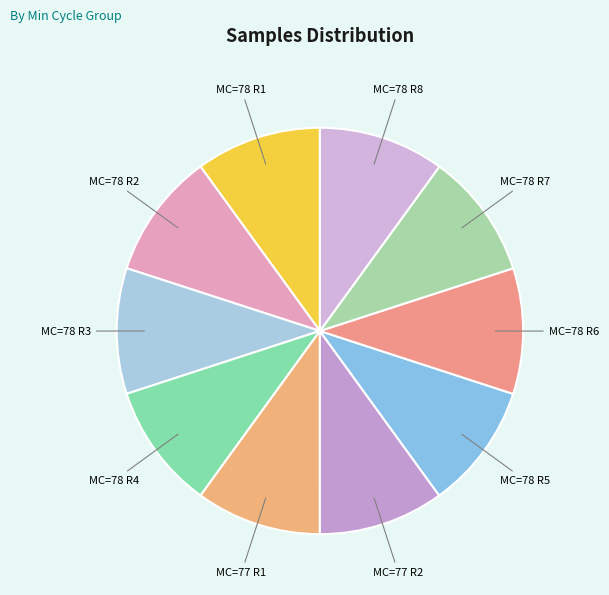

How many segments does this pie chart have?

10